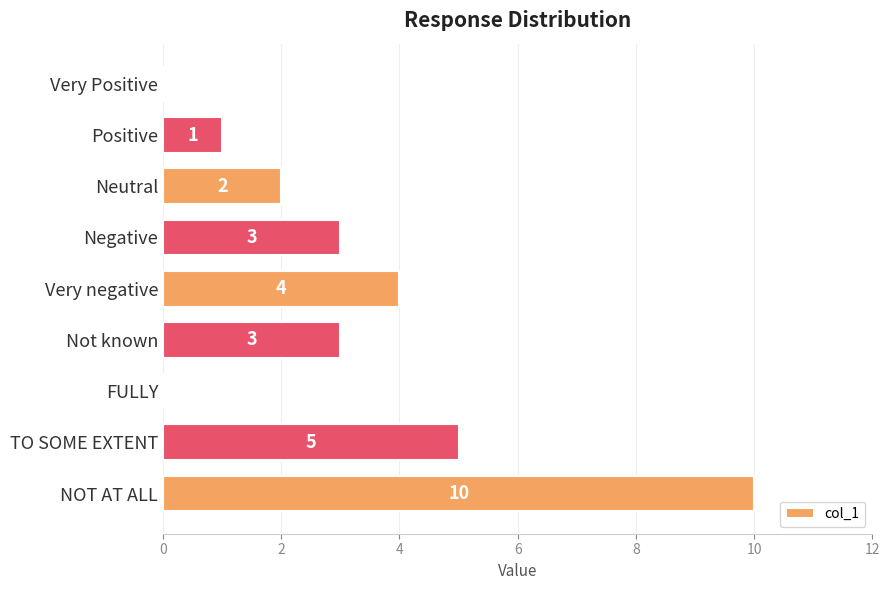

Which category has the highest value across all series?

NOT AT ALL